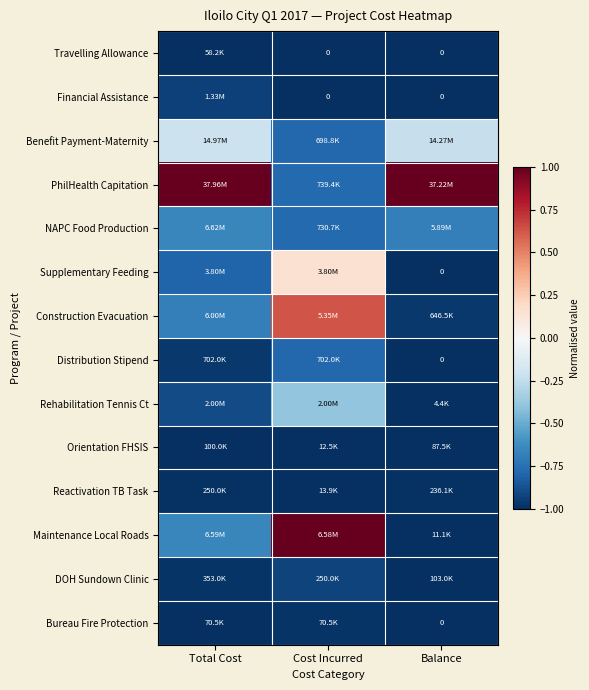

Is the value of Benefit Payment-Maternity at Balance greater than the value of Rehabilitation Tennis Ct at Total Cost?

Yes